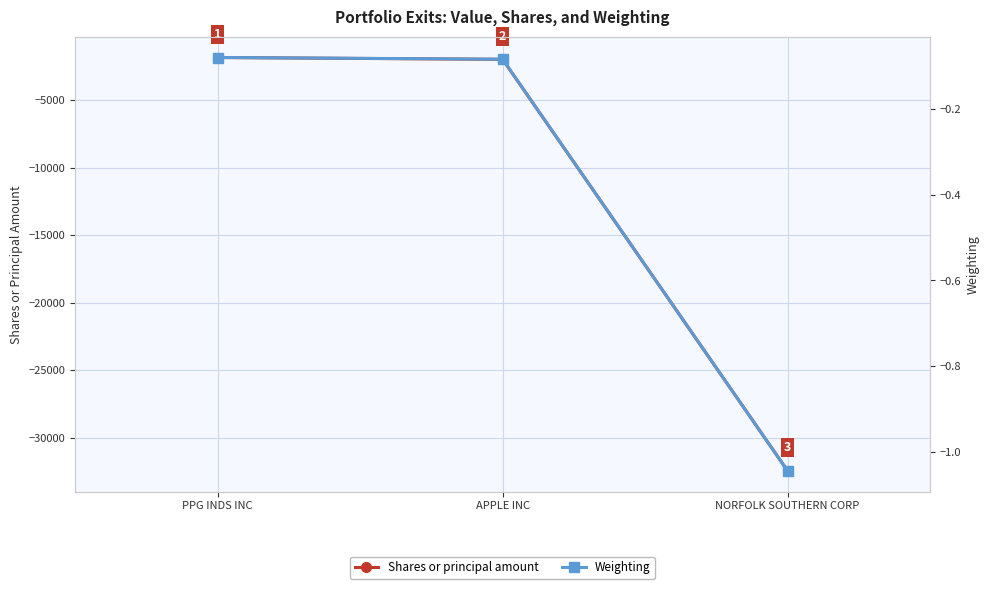

List the series in order of their peak value, highest first.

Weighting, Shares or principal amount